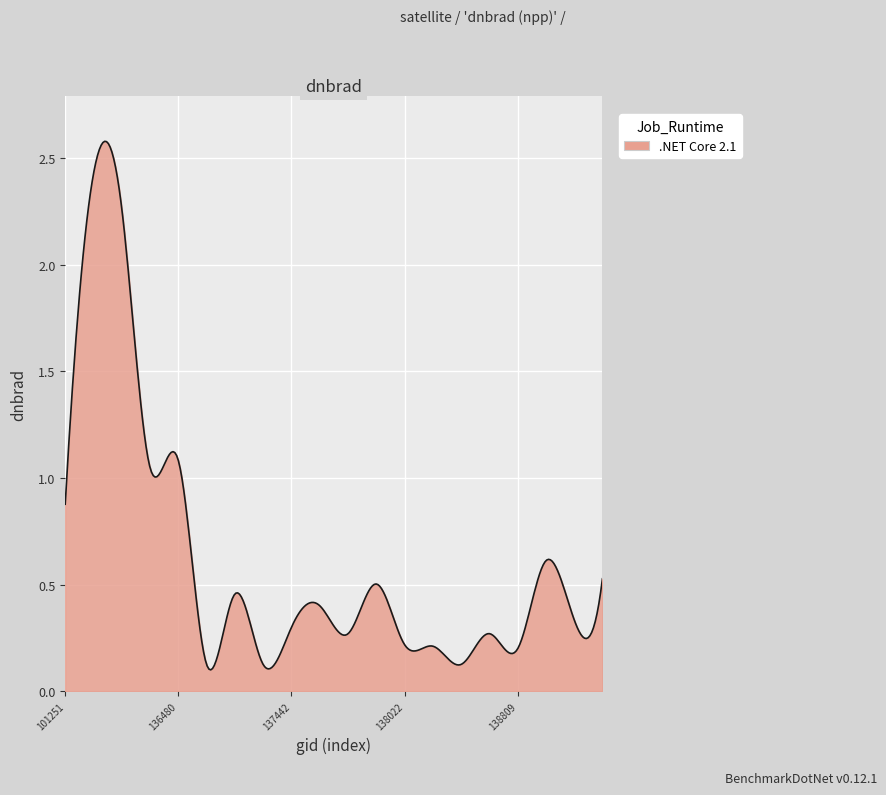

Count the number of data series in this chart.

1